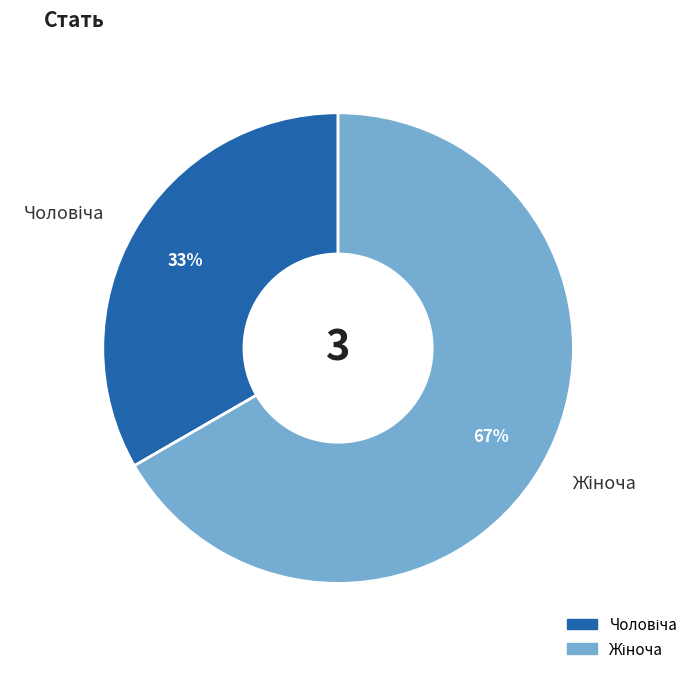

To the nearest percent, what is the average slice percentage?

50%